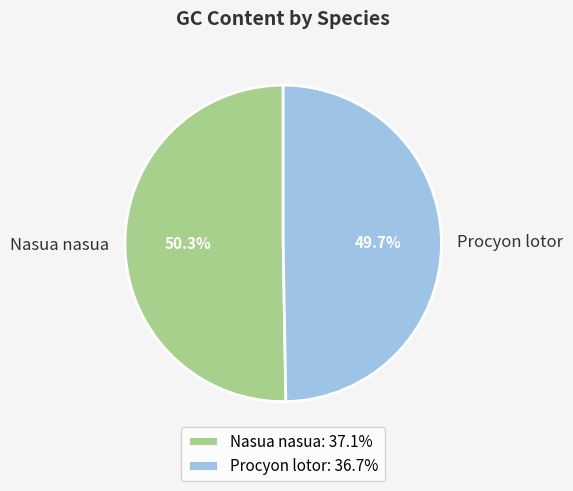

What is the ratio of the value at Procyon lotor to the value at Nasua nasua?

1.0